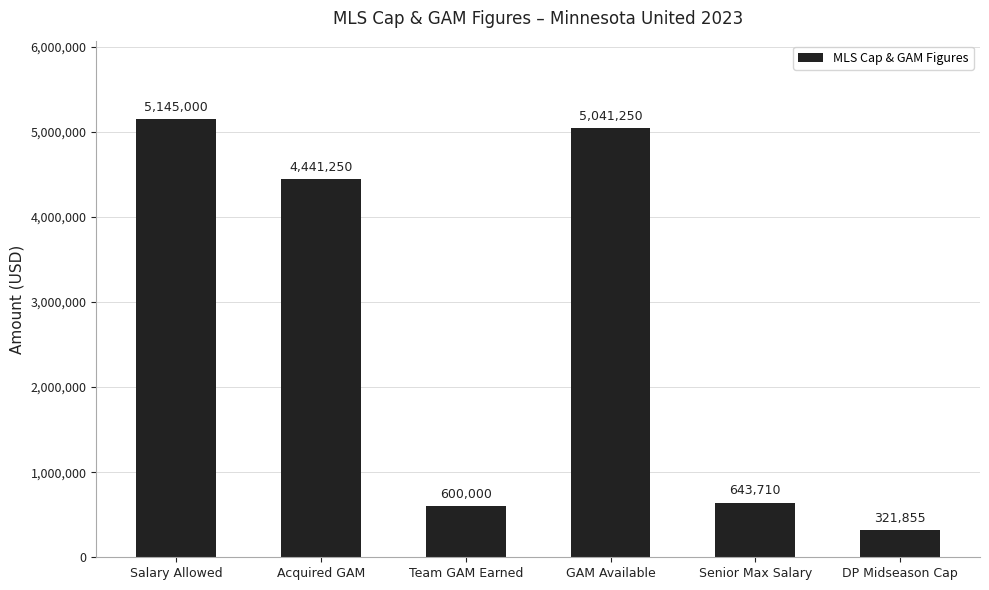

What is the difference between the values at Team GAM Earned and Salary Allowed?

4545000